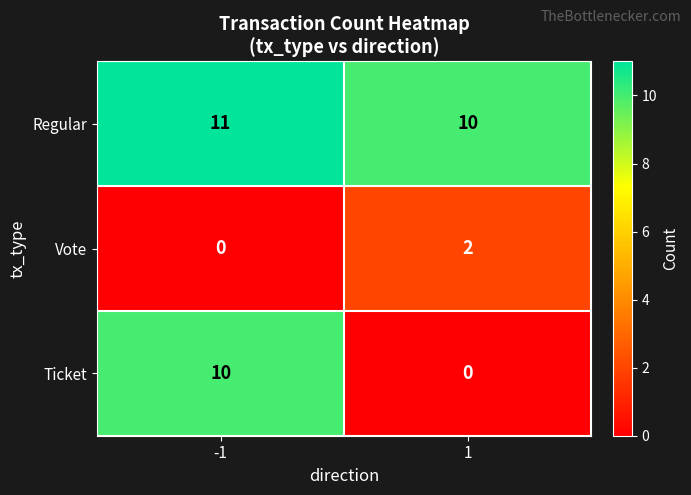

Is the value of Ticket at -1 greater than the value of Vote at 1?

Yes